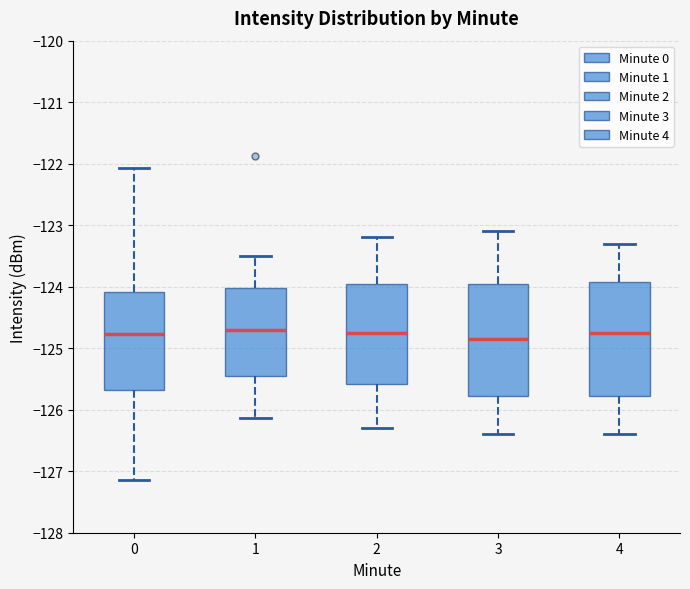

Where does the upper whisker of the box at x = 1 end on the y-axis? The values are not printed on the chart, so give them approximately, as read against the axis.

-123.5